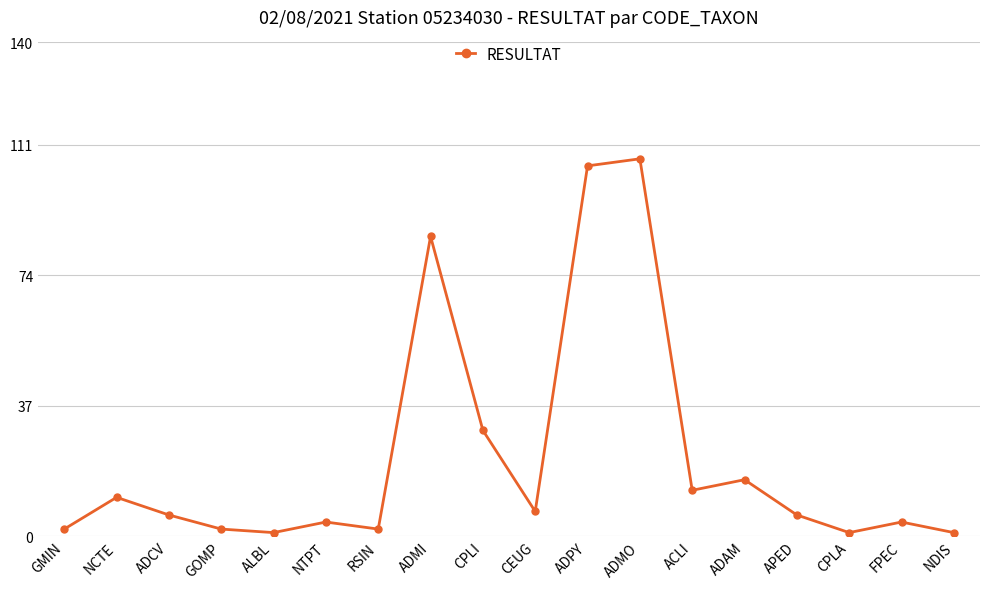

How many categories are shown in the chart?

18